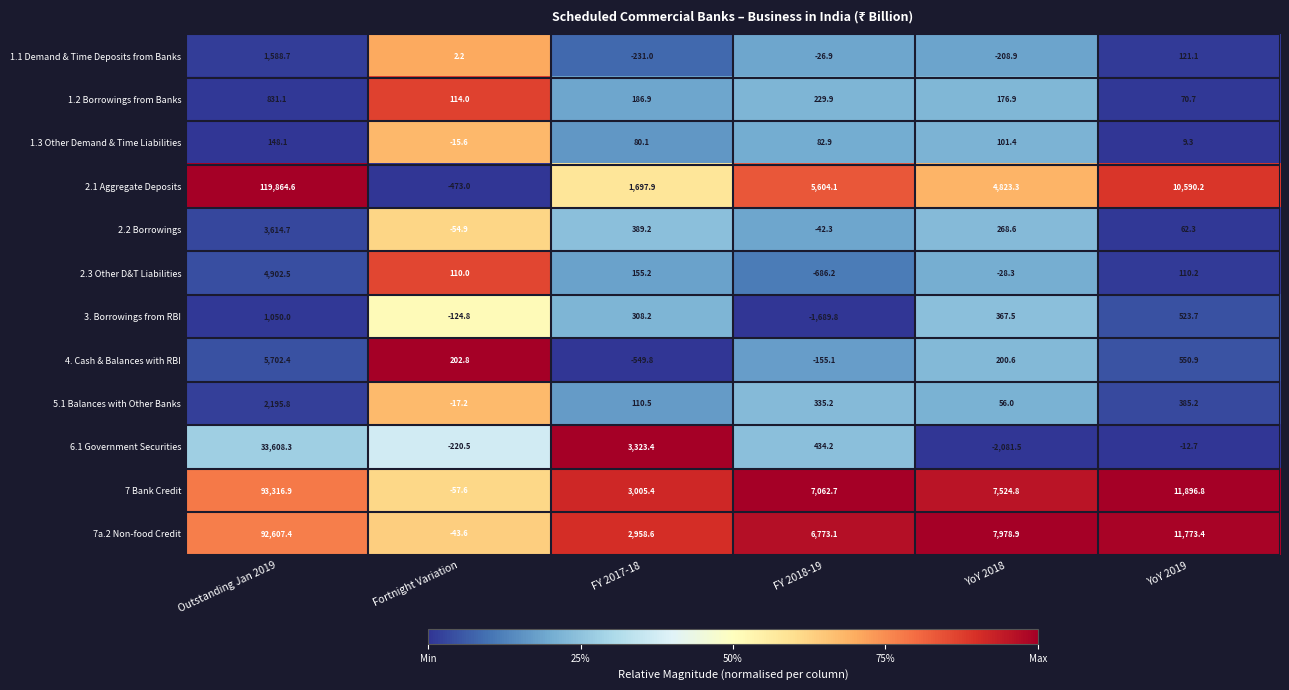

Where is 7a.2 Non-food Credit nearest to the value 46281?

YoY 2019